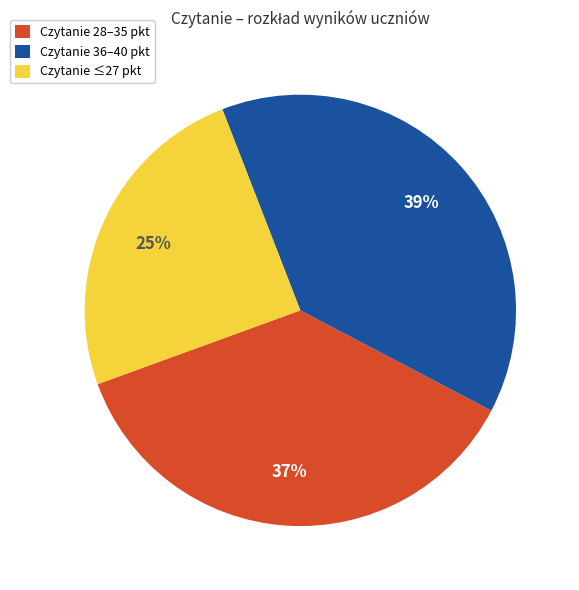

How many segments does this pie chart have?

3